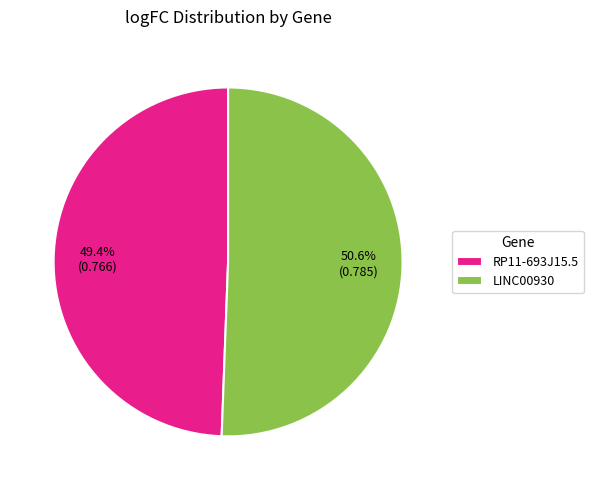

Between LINC00930 and RP11-693J15.5, which is larger?

LINC00930